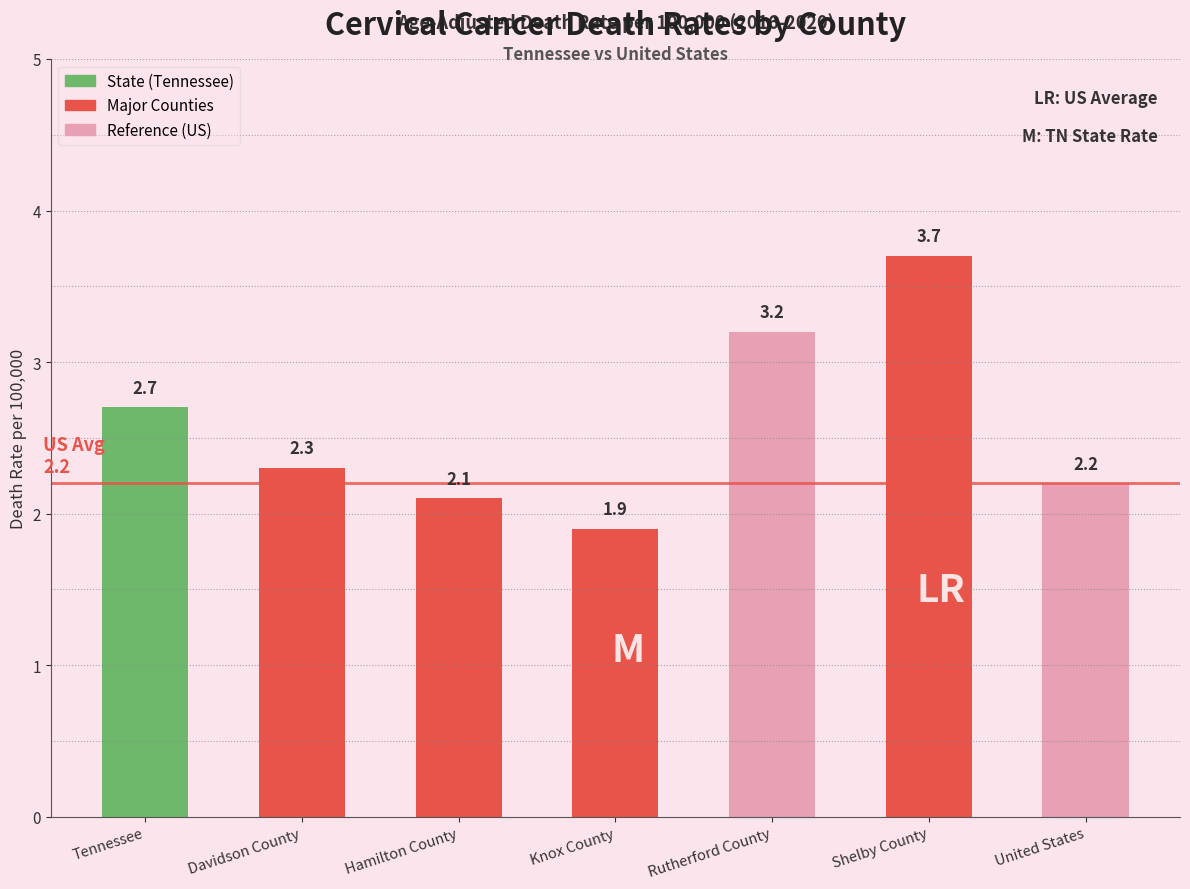

Reading left to right, extract all data points from this chart.

Tennessee=2.7	Davidson County=2.3	Hamilton County=2.1	Knox County=1.9	Rutherford County=3.2	Shelby County=3.7	United States=2.2